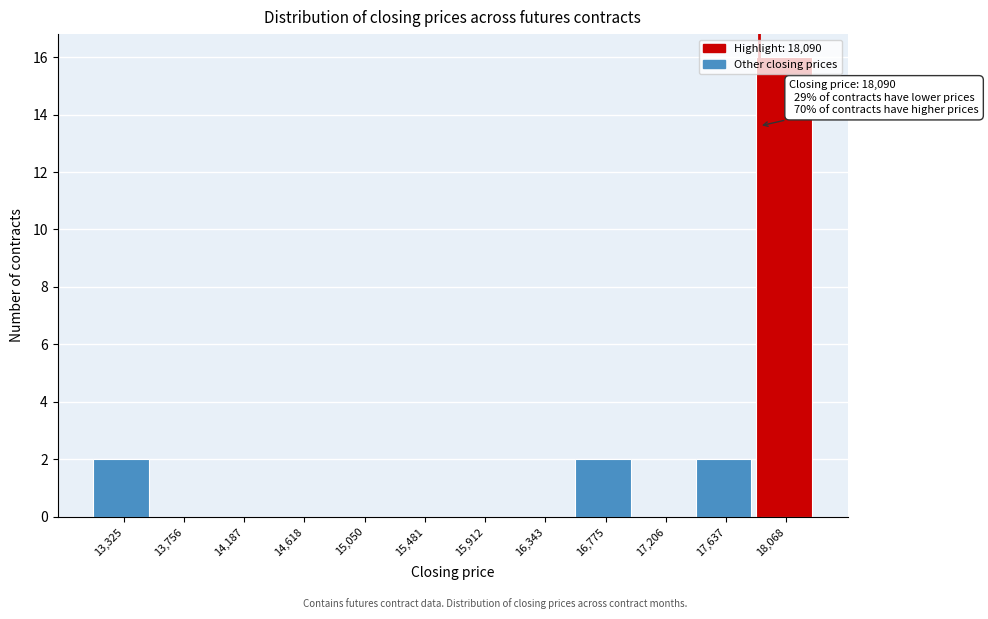

What is the change in value from 13,756 to 17,637?

+2